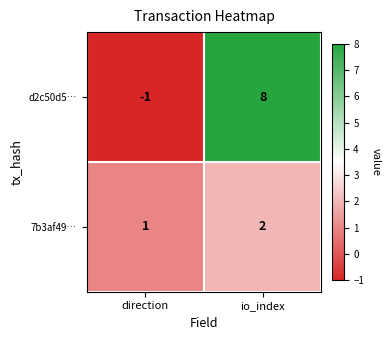

Which series has the largest total across all categories?

d2c50d5…